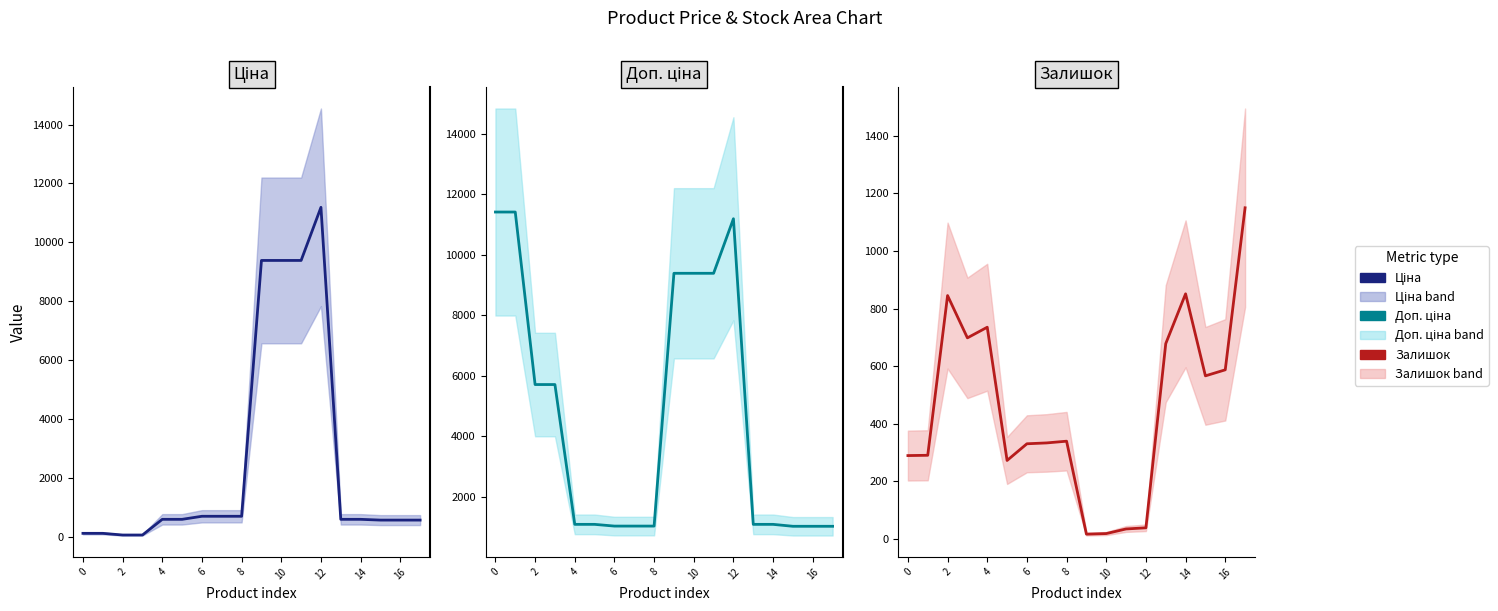

Reading left to right, extract all data points from this chart.

Ціна: 114.1	114.1	57.0	57.0	589.9	589.9	693.7	693.7	693.7	9384.0	9384.0	9384.0	11188.2	589.9	589.9	564.0	564.0	564.0
Доп. ціна: 11410.0	11410.0	5705.0	5705.0	1081.7	1081.7	1024.6	1024.6	1024.6	9384.0	9384.0	9384.0	11188.2	1081.7	1081.7	1017.8	1017.8	1017.8
Залишок: 289.0	290.0	845.0	698.0	735.0	272.0	330.0	333.0	339.0	16.0	18.0	34.0	38.0	678.0	851.0	566.0	587.0	1150.0